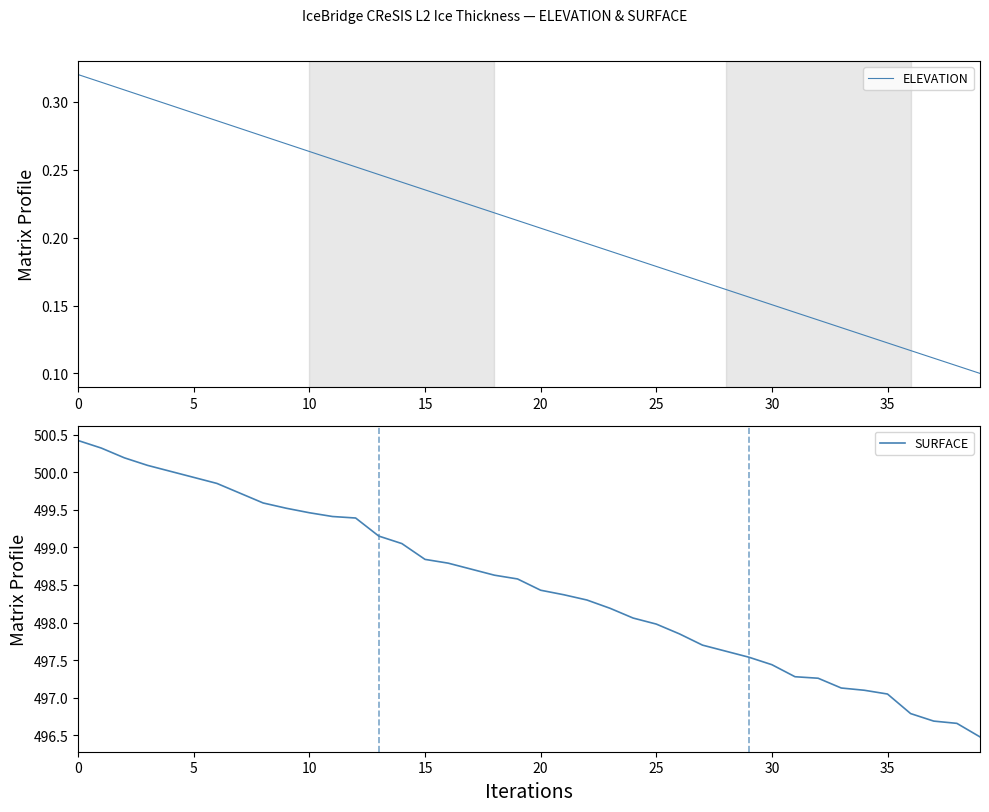

True or false: ELEVATION and SURFACE intersect in this chart.

False